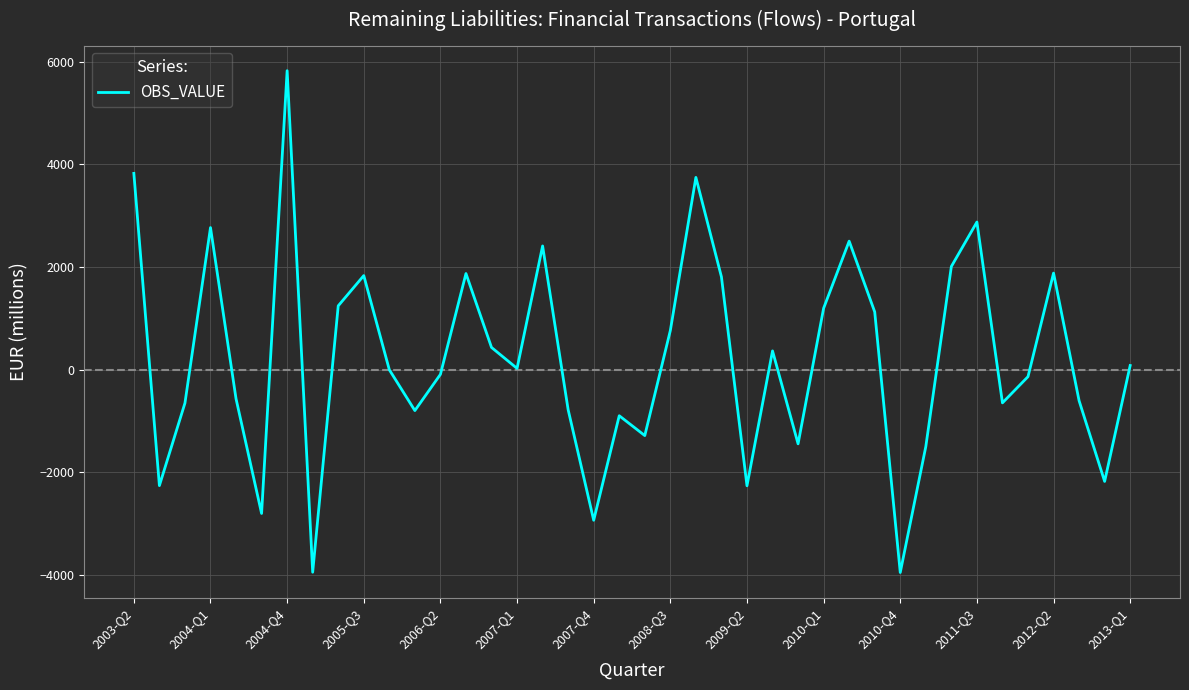

What is the smallest value displayed?

-3953.4